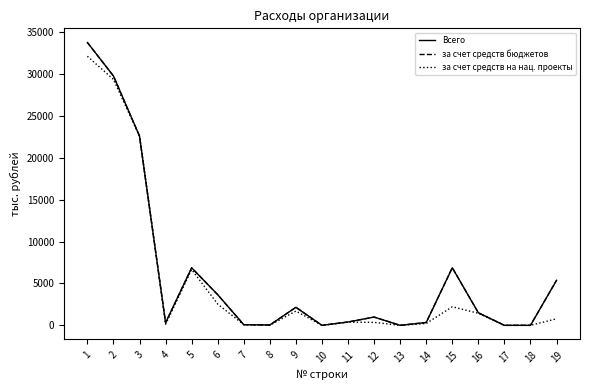

Which label corresponds to the smallest value in the chart?

10